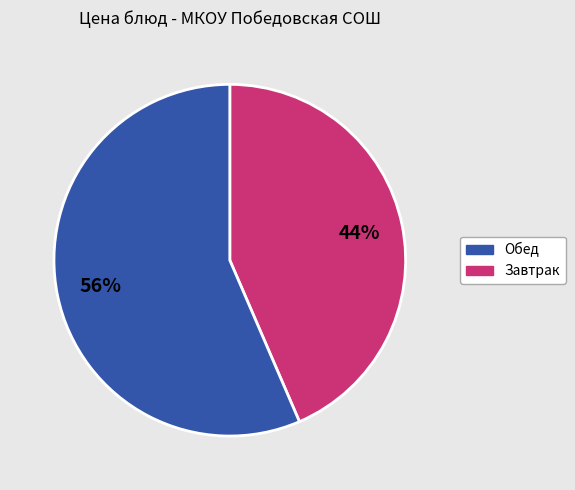

To the nearest percent, what is the average slice percentage?

50%